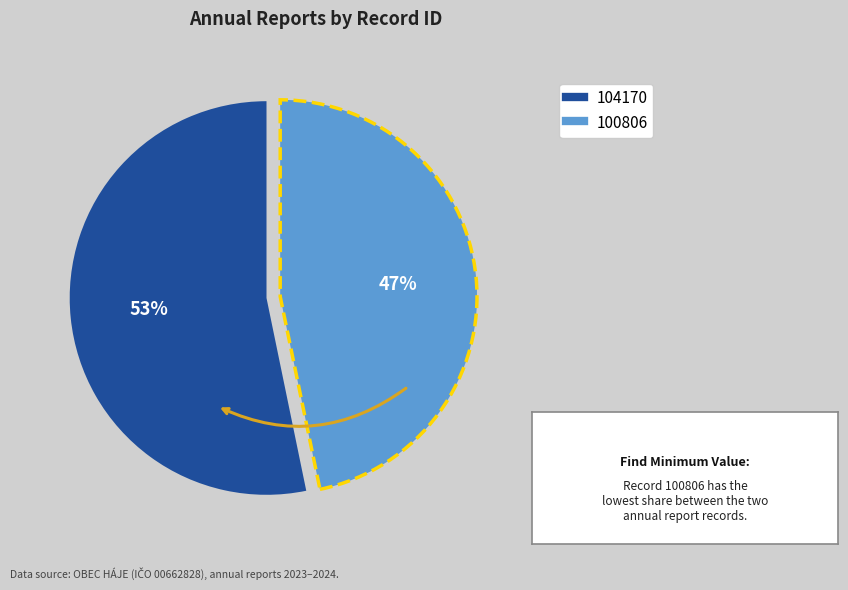

Rank the categories by value from highest to lowest.

104170, 100806